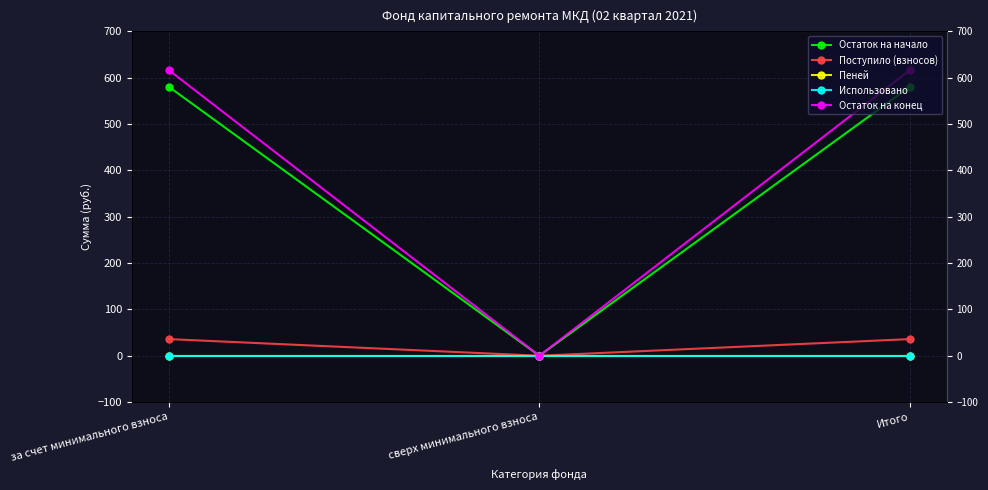

Between за счет минимального взноса and сверх минимального взноса, which series saw the biggest shift?

Остаток на конец